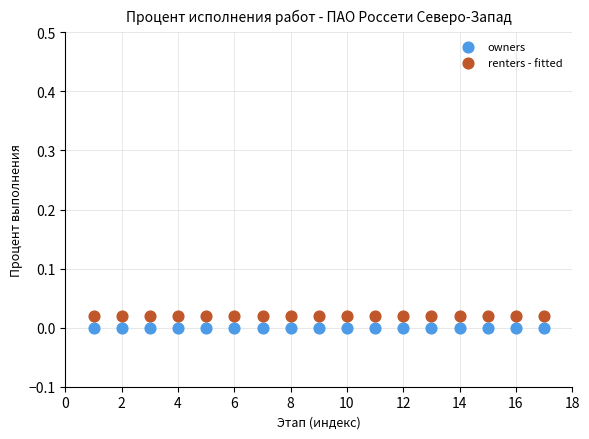

Which series reaches the maximum Y coordinate?

renters - fitted